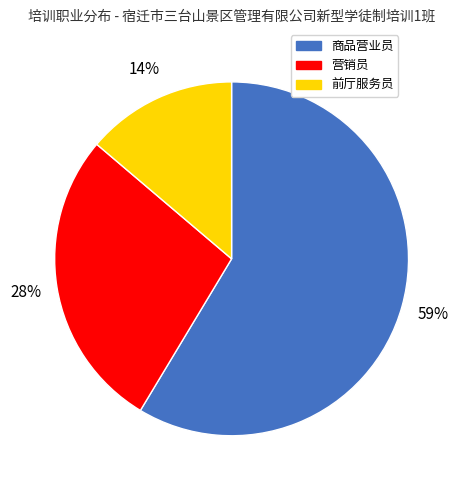

To the nearest percent, what is the difference between the largest and smallest slice percentages?

45%